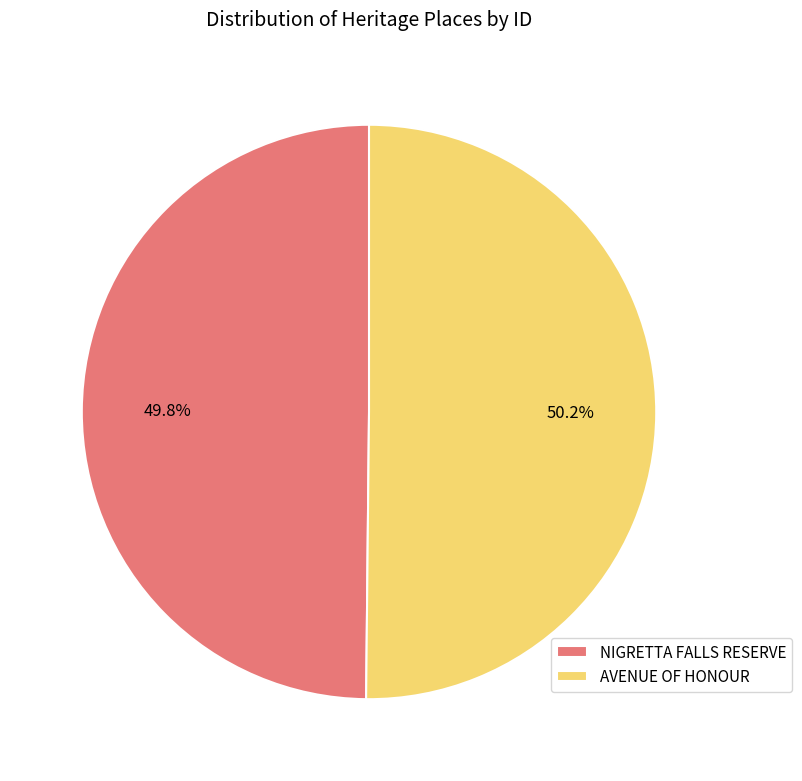

To the nearest percent, what portion does AVENUE OF HONOUR represent?

50%